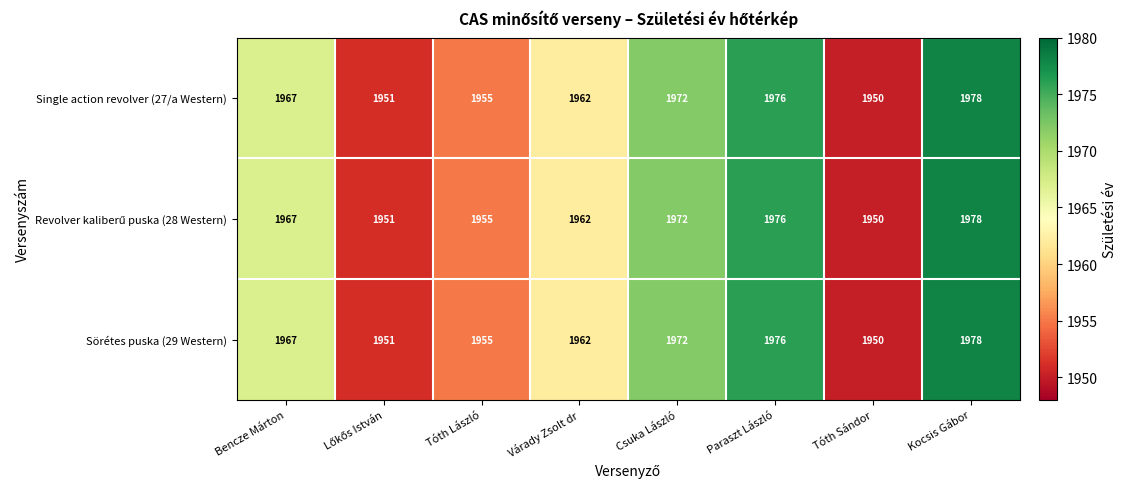

Count the number of data series in this chart.

3